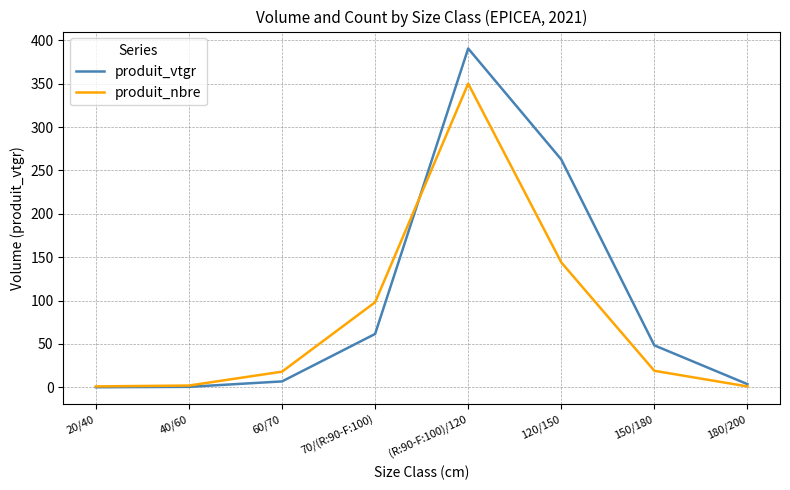

Is the value of produit_vtgr at 60/70 greater than the value of produit_nbre at (R:90-F:100)/120?

No